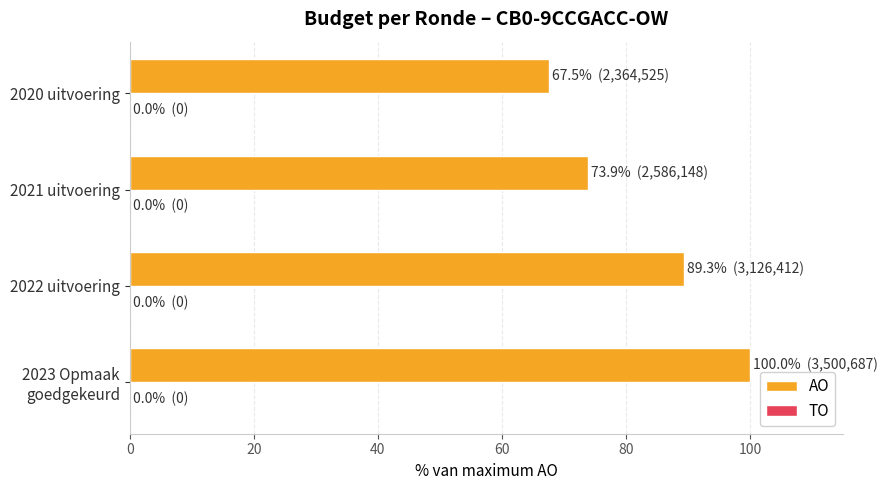

What is the smallest value displayed?

67.5